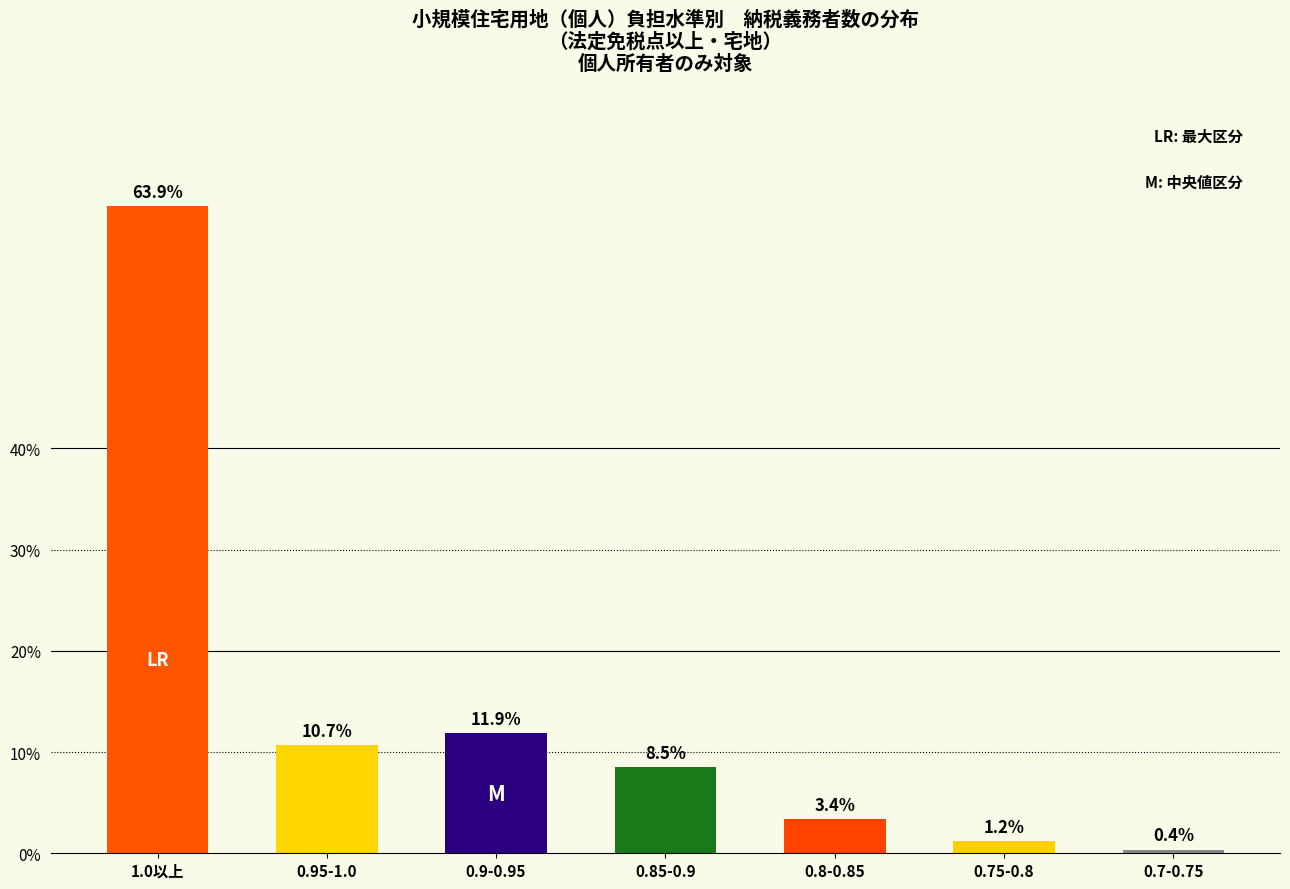

What is the value of the 4th bar from the left?

8.5